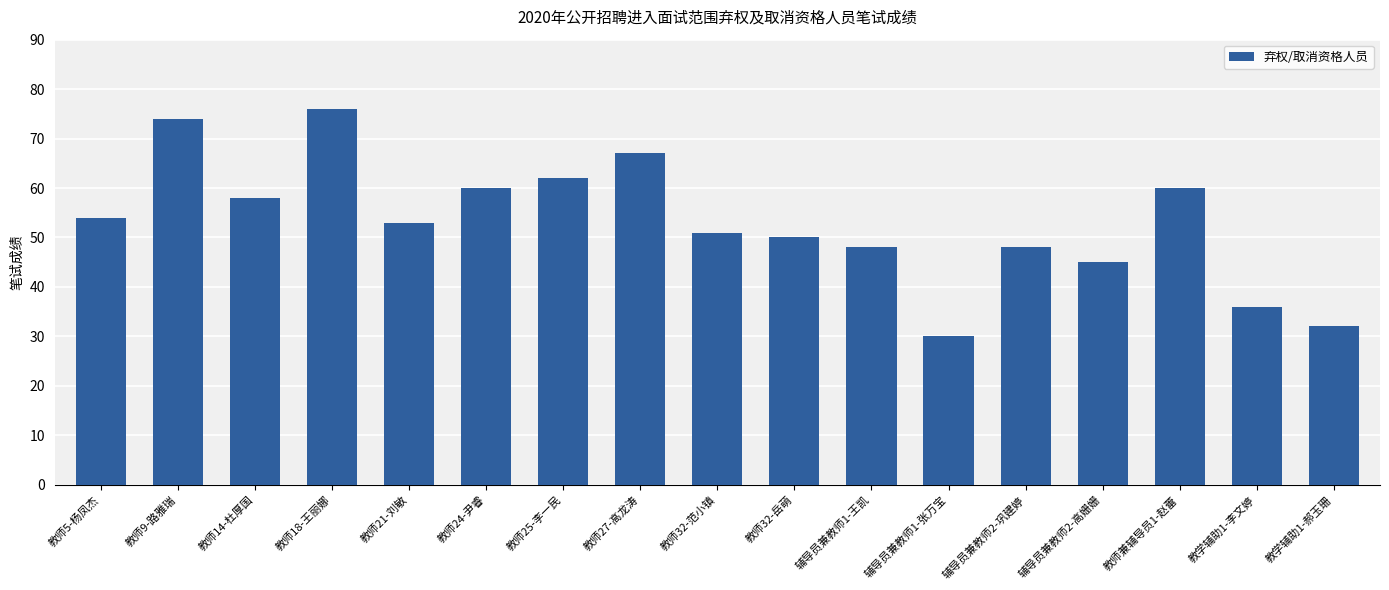

What is the value of the 4th bar from the left?

76